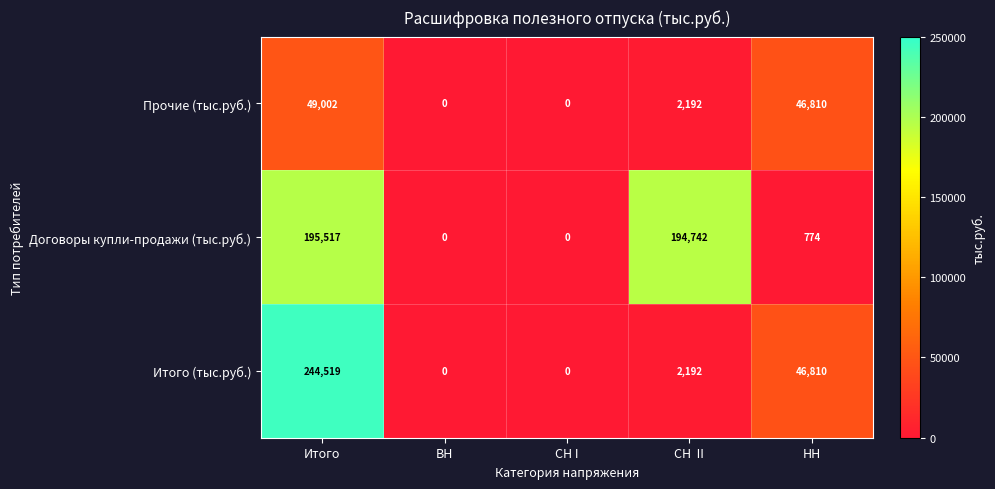

What is the spread (max minus min) of values at СН  II?

192550